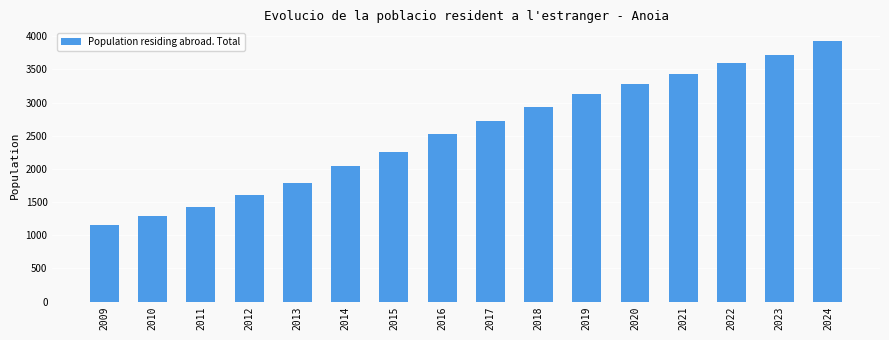

What is the difference between the maximum and minimum values?

2762